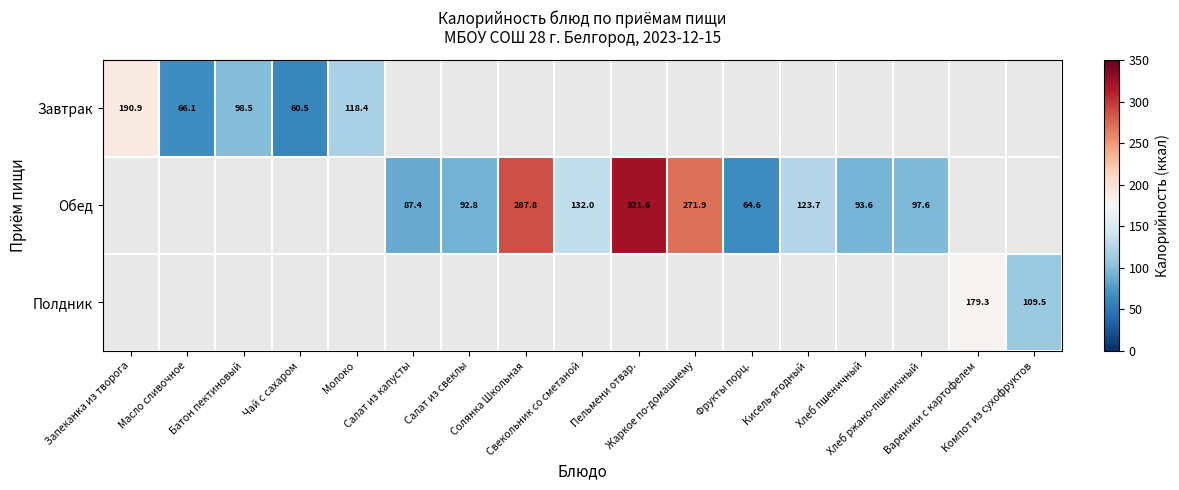

How many values in Завтрак are above zero?

5